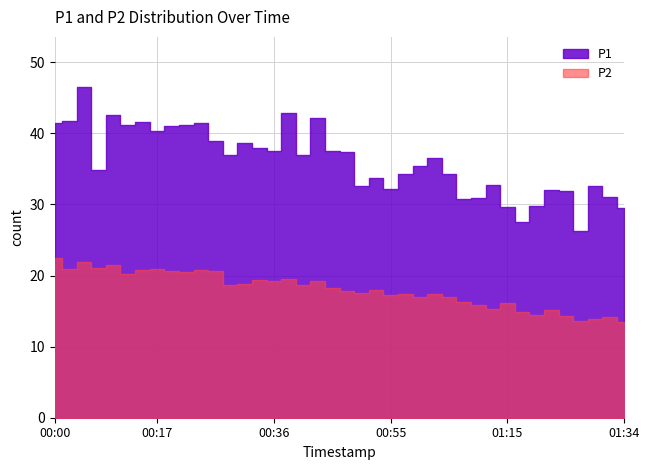

At how many categories does at least one series exceed 38?

14